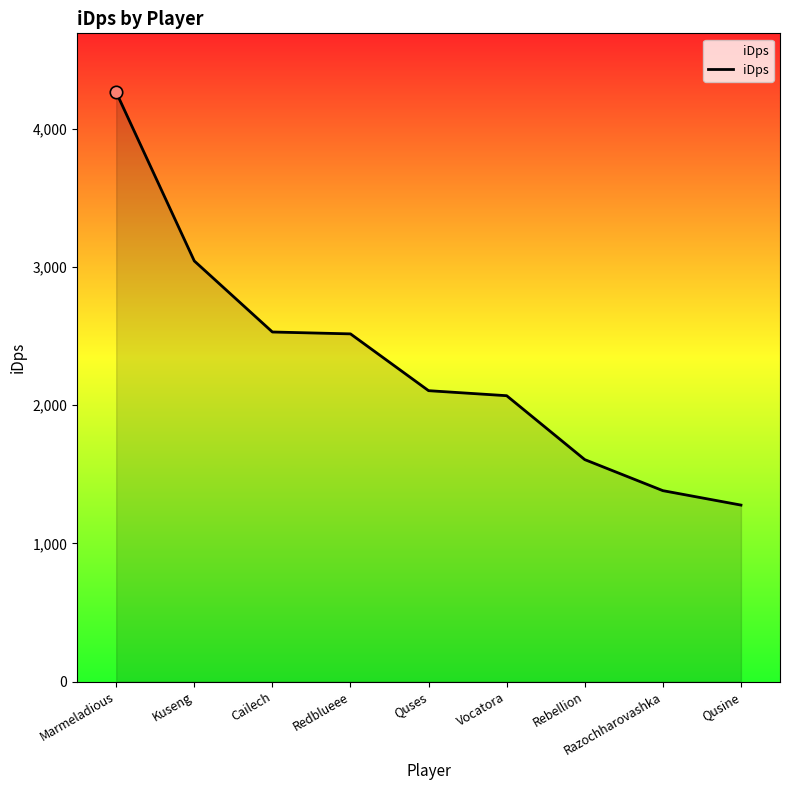

Approximately how many times larger is the value at Redblueee compared to Rebellion?

1.6